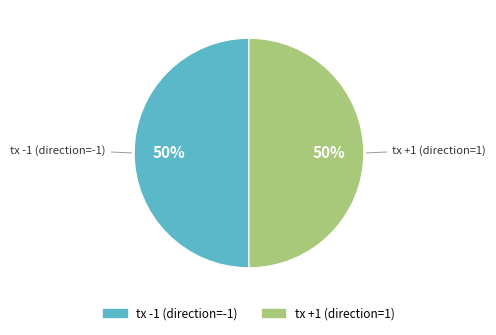

What is the ratio of the value at tx +1 (direction=1) to the value at tx -1 (direction=-1)?

1.0